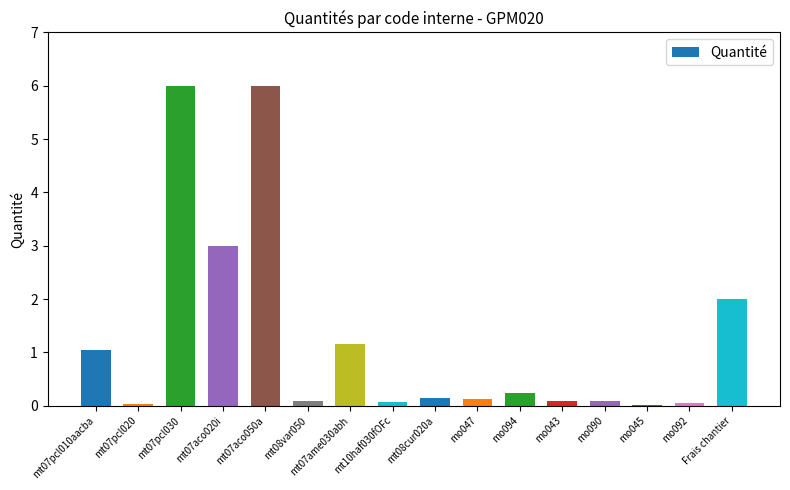

What is the ratio of the value at mt07aco020i to the value at mt07aco050a?

0.5